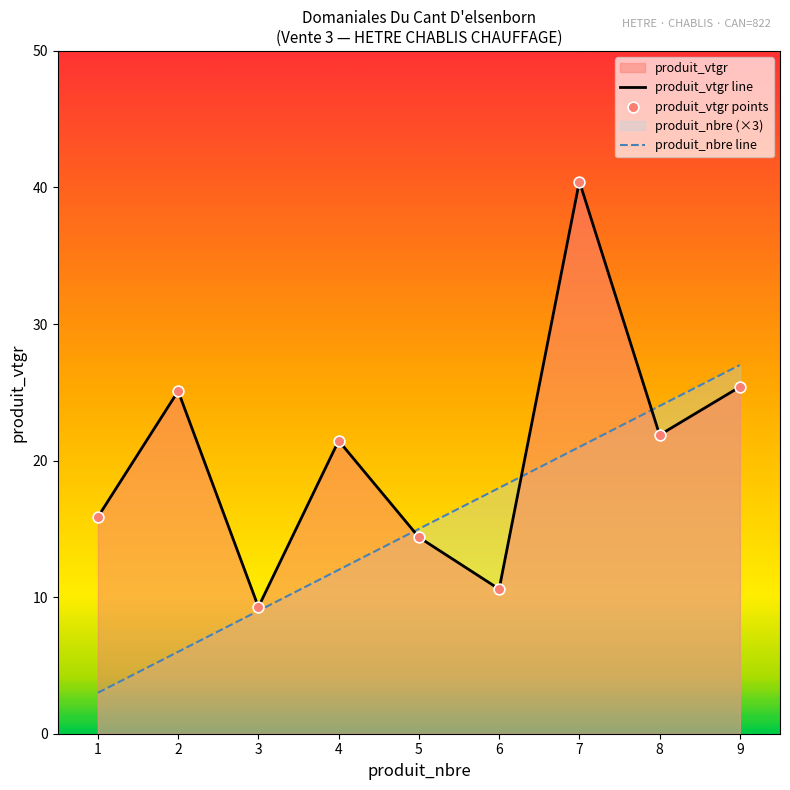

Which series has the widest spread of Y values?

produit_vtgr line